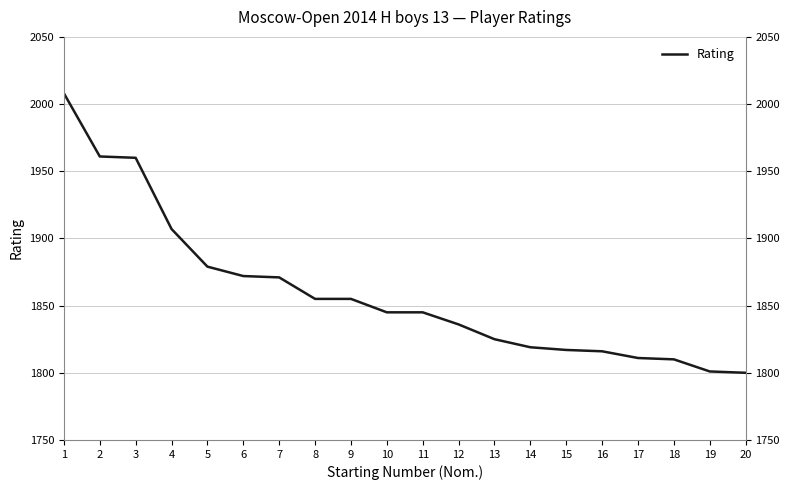

Reading right to left, list all the values displayed in this chart.

1800	1801	1810	1811	1816	1817	1819	1825	1836	1845	1845	1855	1855	1871	1872	1879	1907	1960	1961	2008